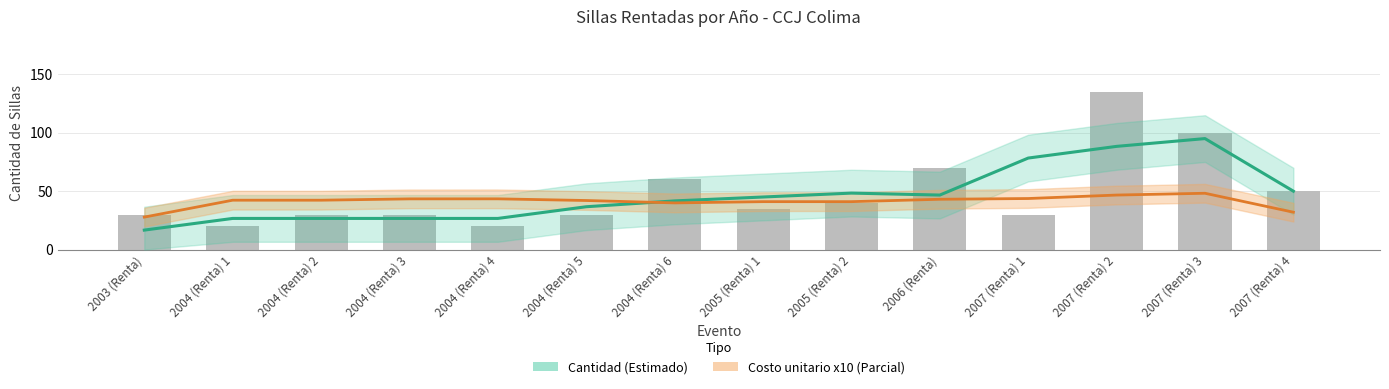

Are the bars horizontal?

No